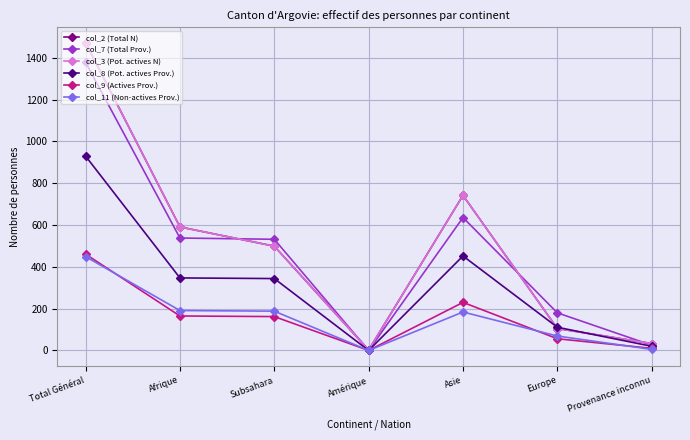

The value of col_8 (Pot. actives Prov.) at Total Général is 193. True or false?

False